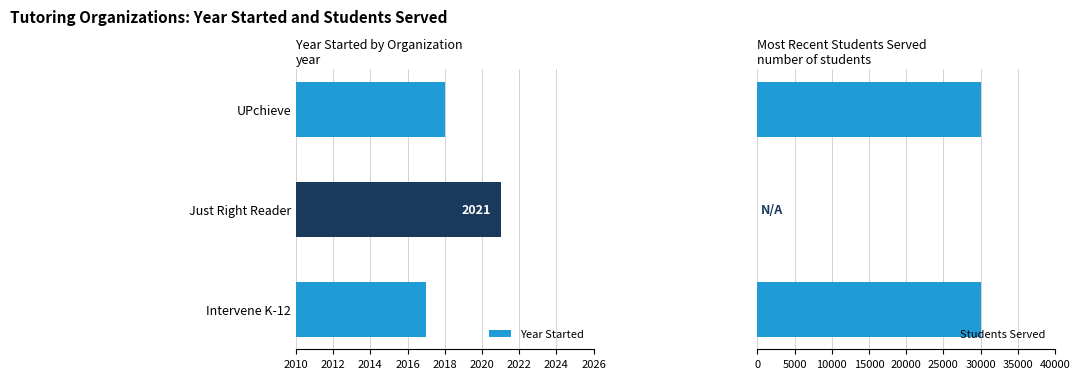

Rank the series by their average value, from lowest to highest.

Year Started, Students Served